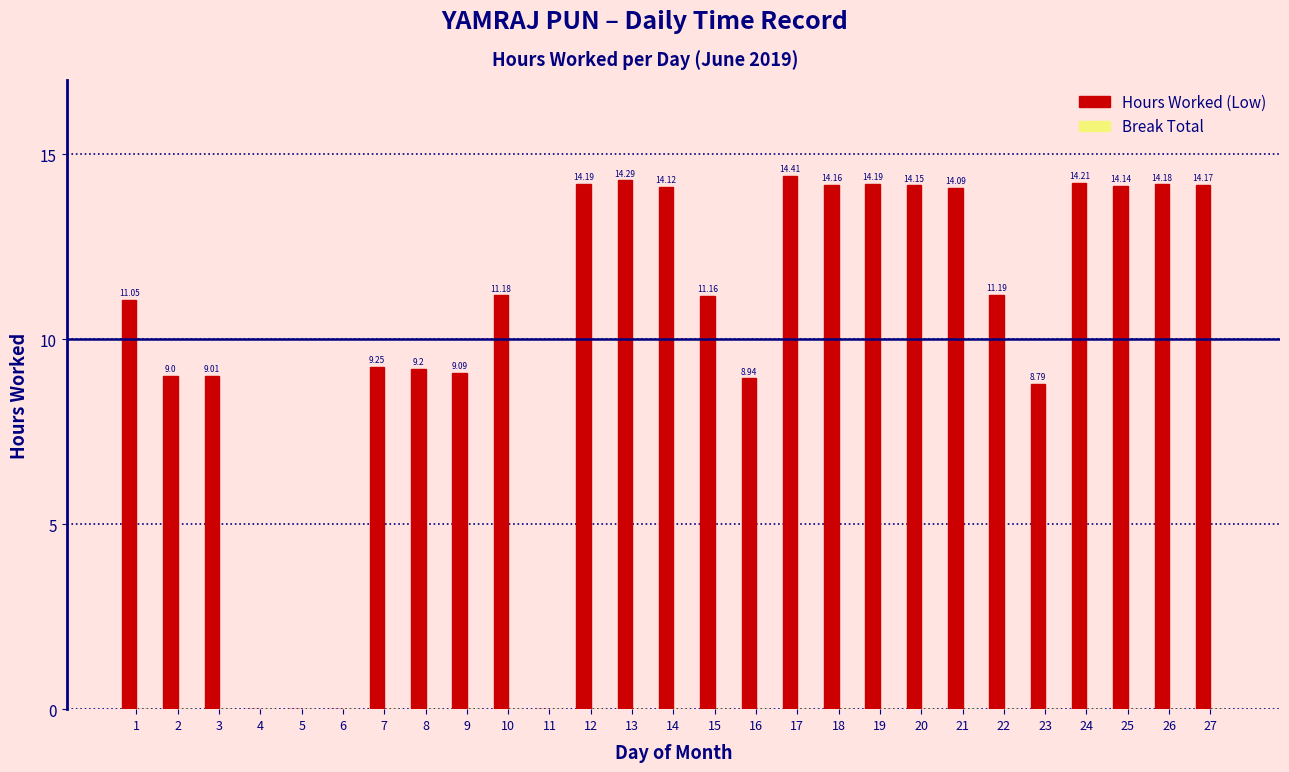

Between 16 and 20, which is larger?

20